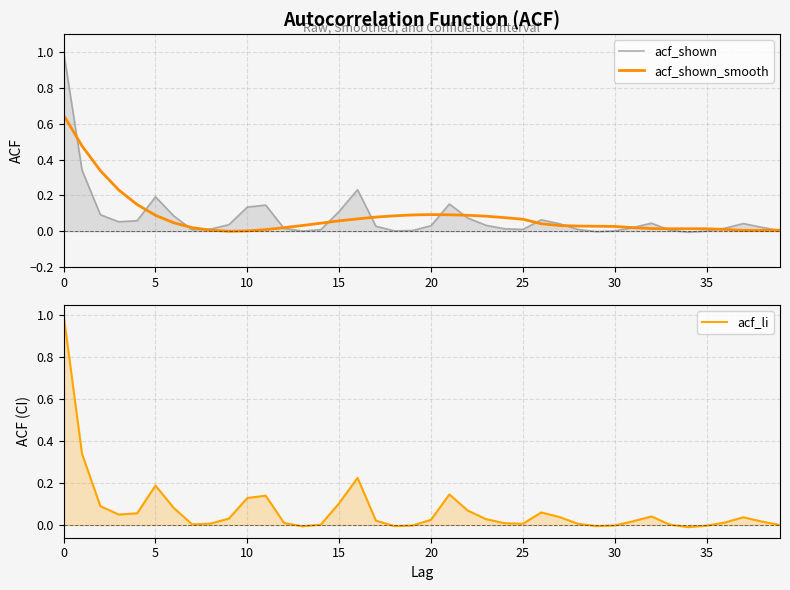

How many lines are shown in the chart?

3